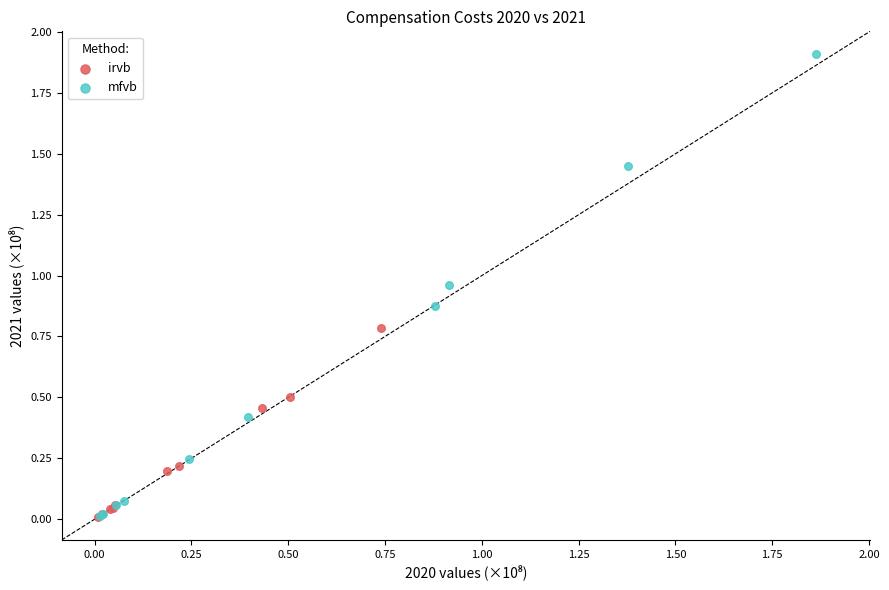

Which series has the widest spread of Y values?

mfvb